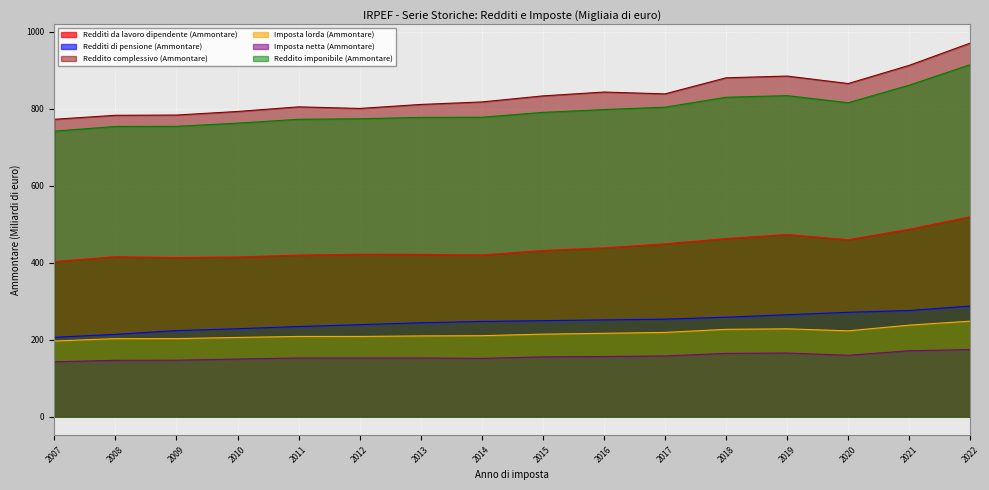

In Imposta netta (Ammontare), how many points are lower than both neighbors (excluding endpoints)?

2